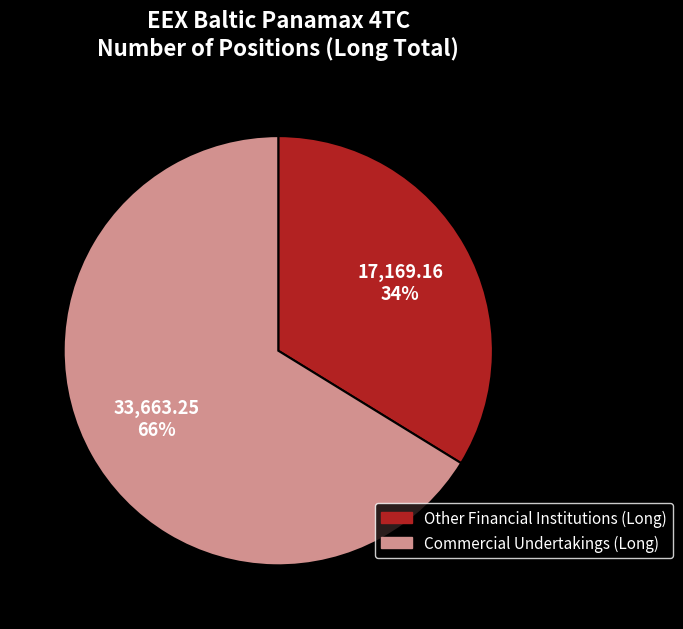

Between Commercial Undertakings (Long) and Other Financial Institutions (Long), which is larger?

Commercial Undertakings (Long)